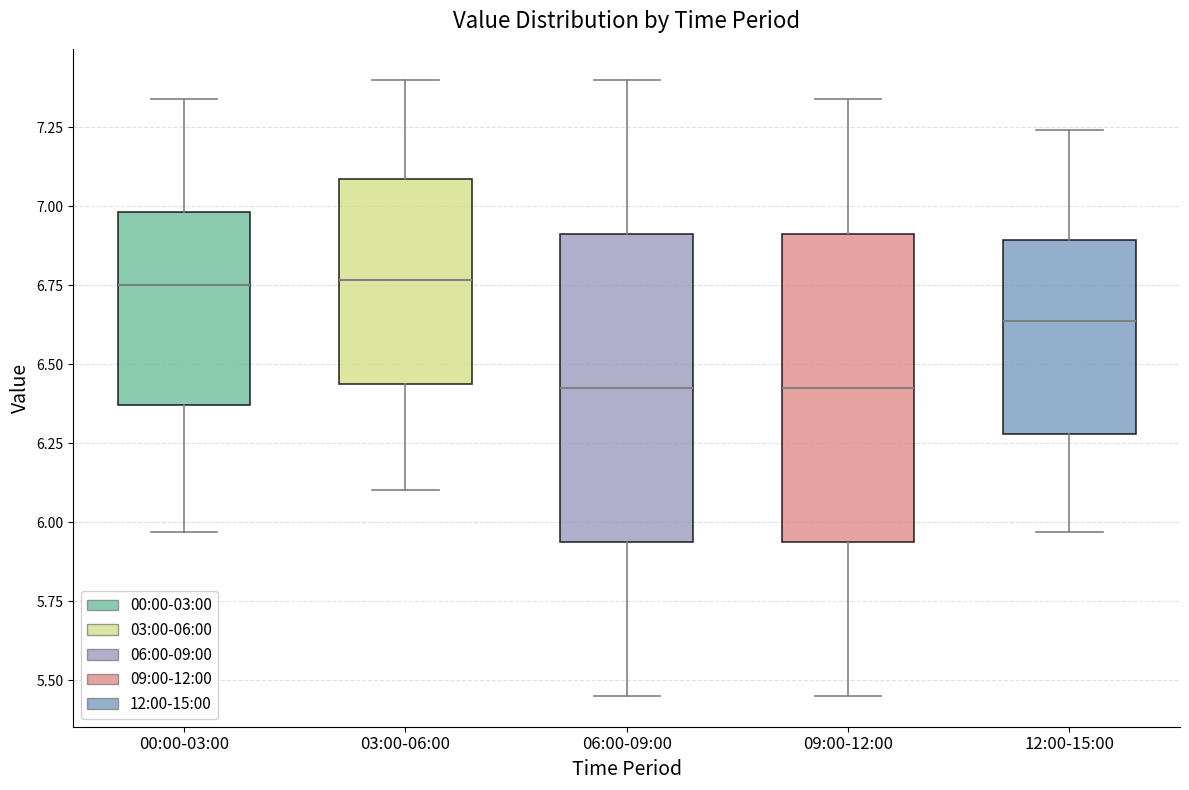

Reading left to right, read every box against the y-axis: the position of its median line, the range the box covers, and the ends of its whiskers. The values are not printed on the chart, so give them approximately, as read against the axis.

00:00-03:00: median 6.75, box 6.35 to 7.00, whiskers 5.95 to 7.35
03:00-06:00: median 6.75, box 6.45 to 7.10, whiskers 6.10 to 7.40
06:00-09:00: median 6.45, box 5.95 to 6.90, whiskers 5.45 to 7.40
09:00-12:00: median 6.45, box 5.95 to 6.90, whiskers 5.45 to 7.35
12:00-15:00: median 6.65, box 6.30 to 6.90, whiskers 5.95 to 7.25